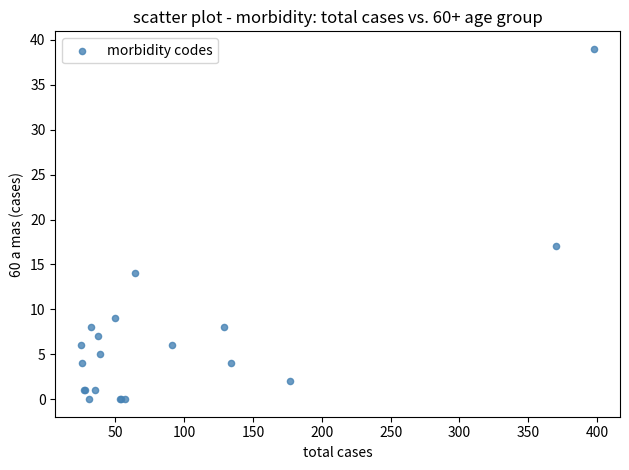

What Y value in the scatter plot is closest to 19?

17